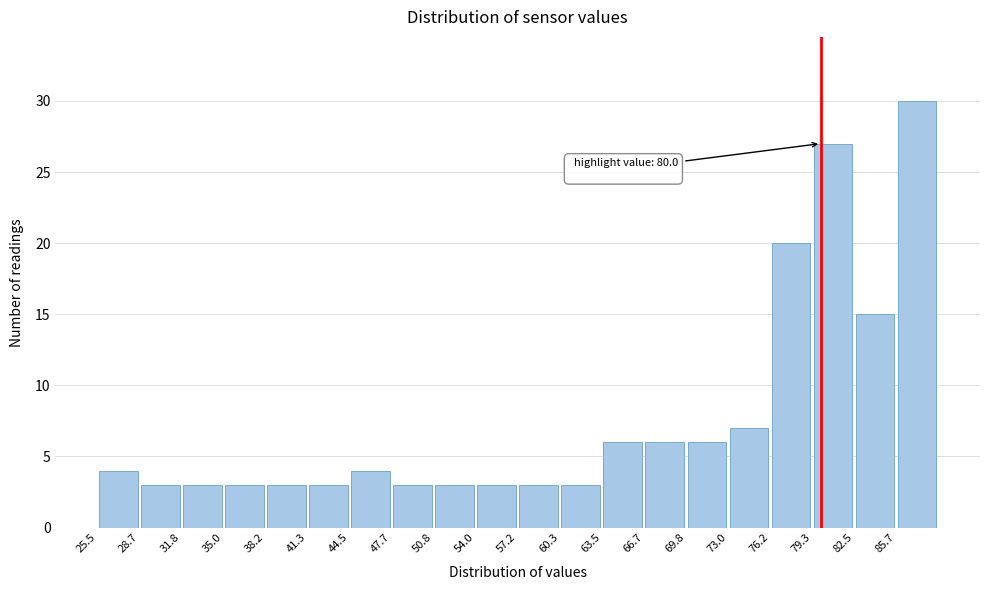

Over which range of the x-axis is the bar tallest?

85.5 to 89.0